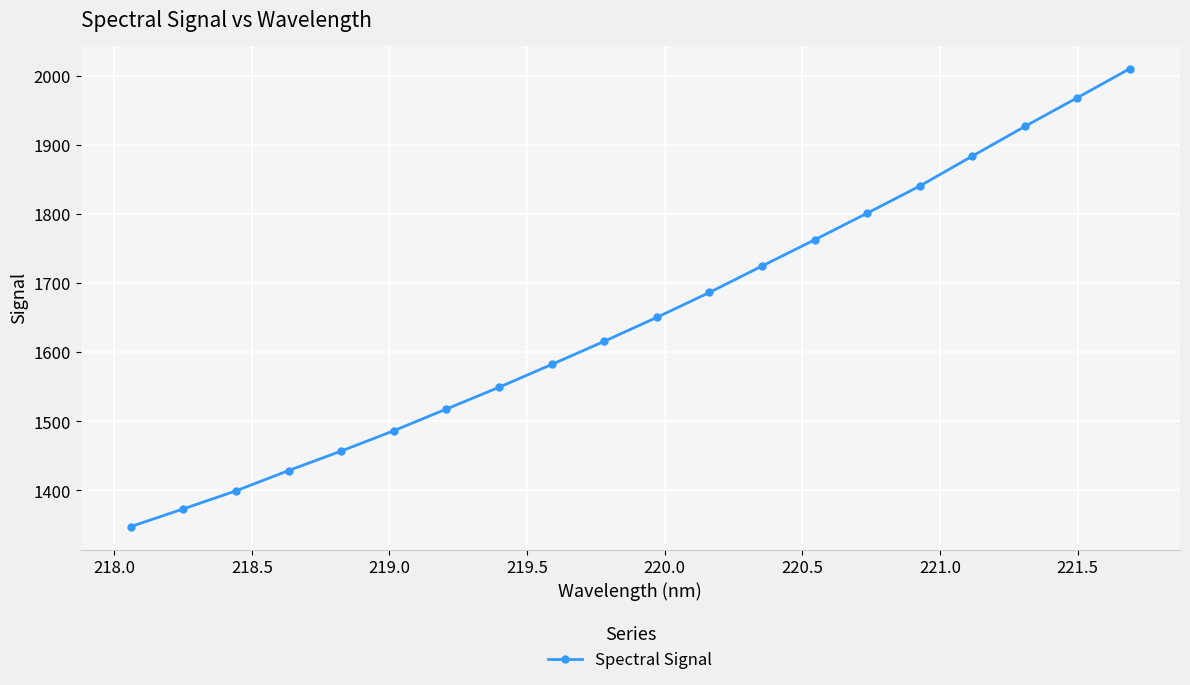

How many values are below 1650?

10